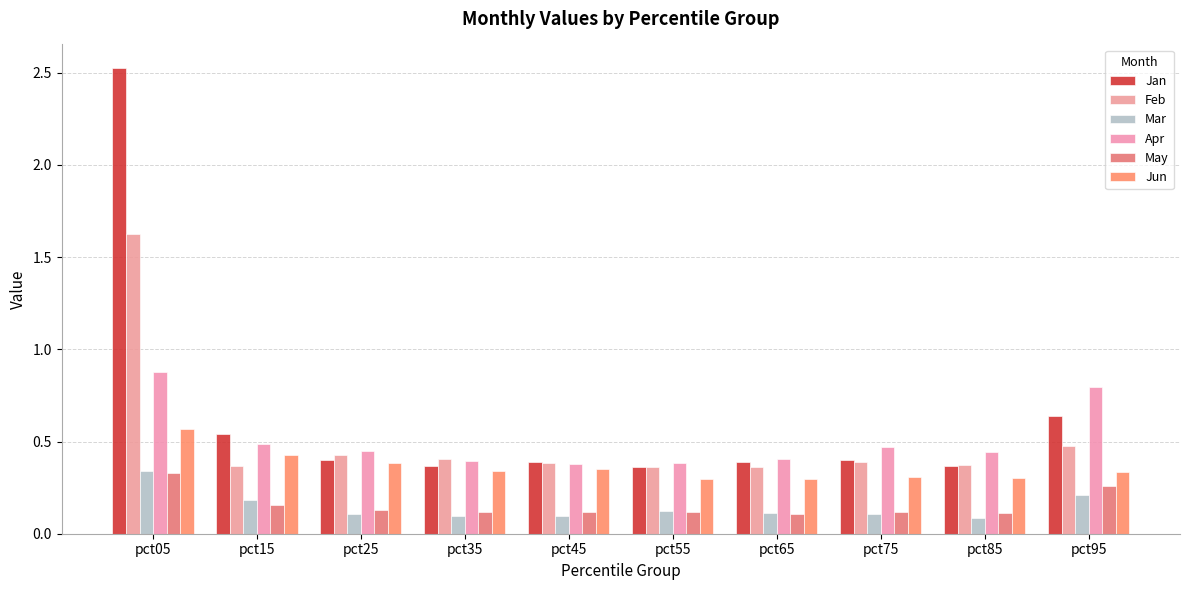

Which series has the widest spread of values?

Jan